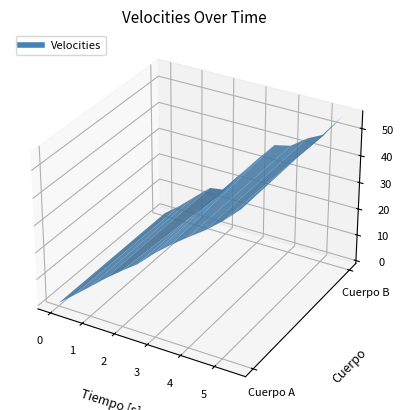

Which series has the largest total across all categories?

Cuerpo B [m/s]